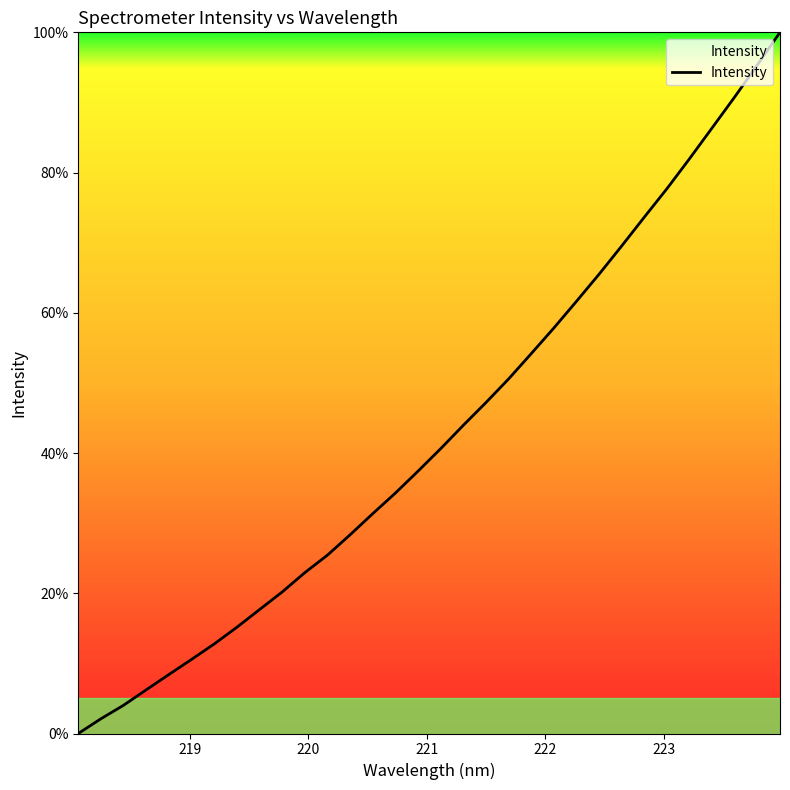

What is the greatest value displayed?

100.0